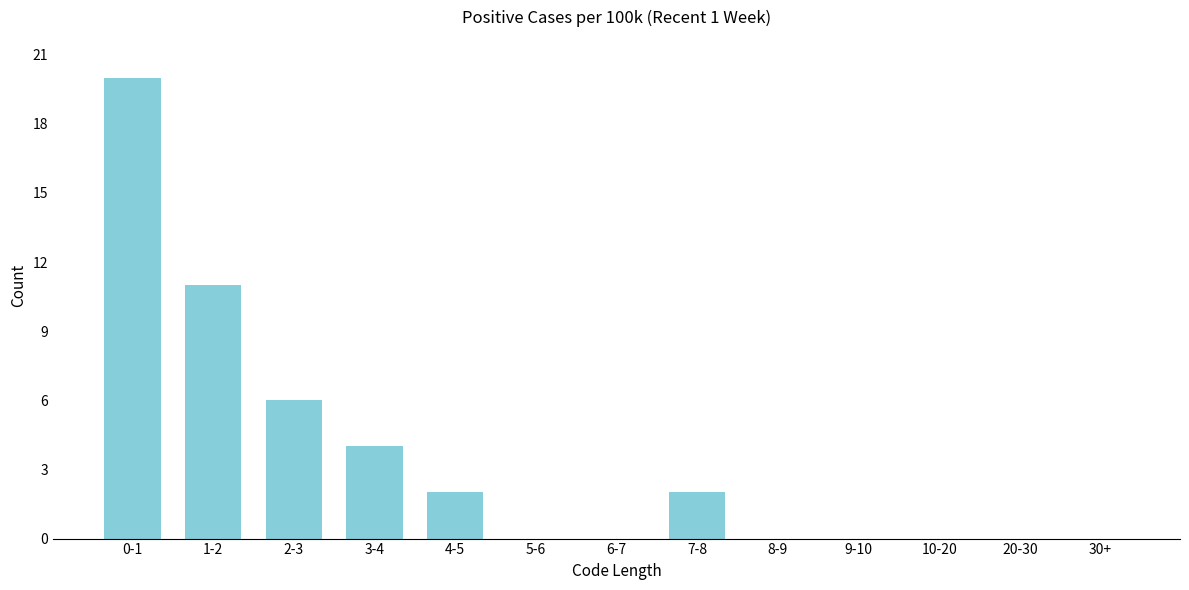

Reading left to right, extract all data points from this chart.

0-1=20	1-2=11	2-3=6	3-4=4	4-5=2	5-6=0	6-7=0	7-8=2	8-9=0	9-10=0	10-20=0	20-30=0	30+=0